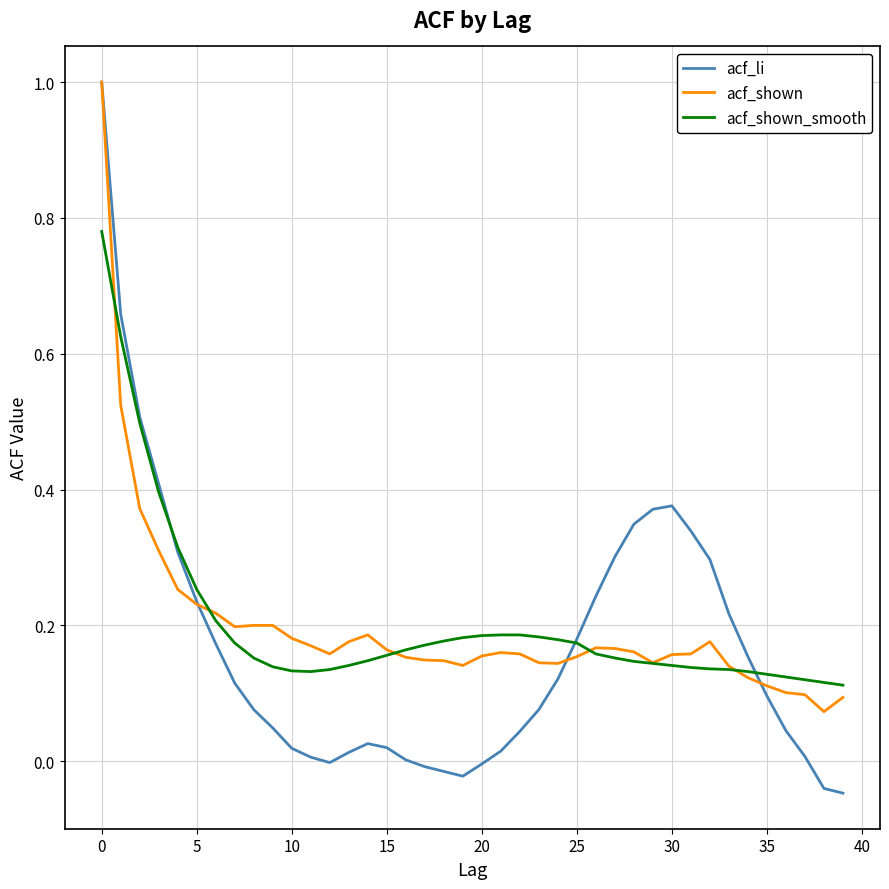

Which series has the widest spread of values?

acf_li